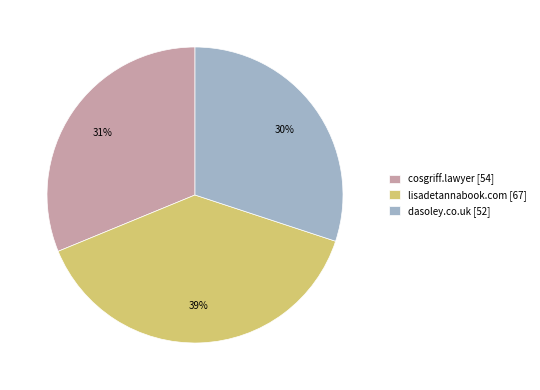

What is the ratio of the value at cosgriff.lawyer [54] to the value at lisadetannabook.com [67]?

0.8